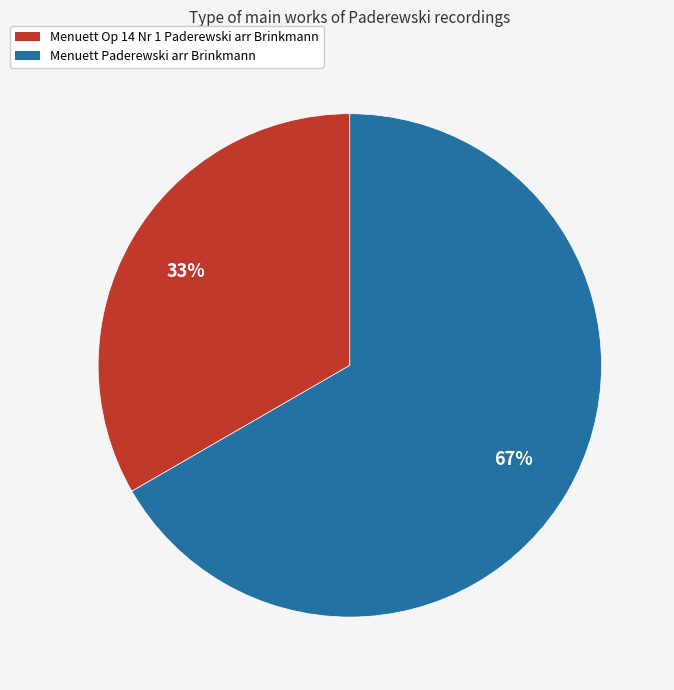

What is the largest slice in the pie chart?

Menuett Paderewski arr Brinkmann